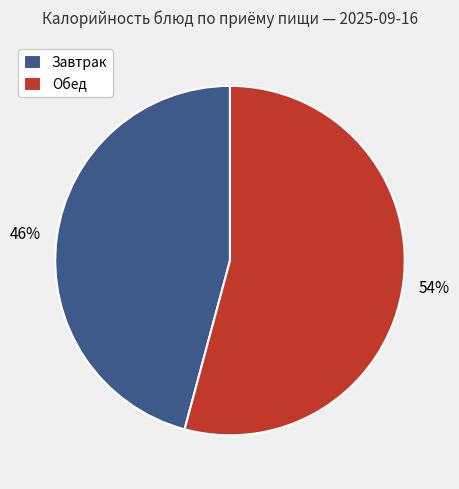

Which slice is the largest?

Обед